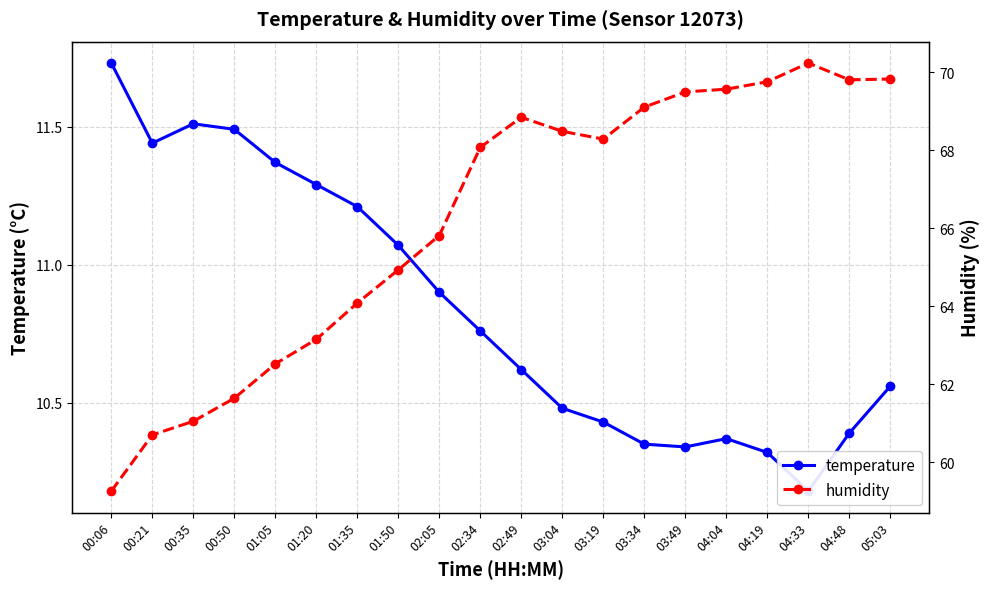

At which category does temperature reach its first local peak?

00:35